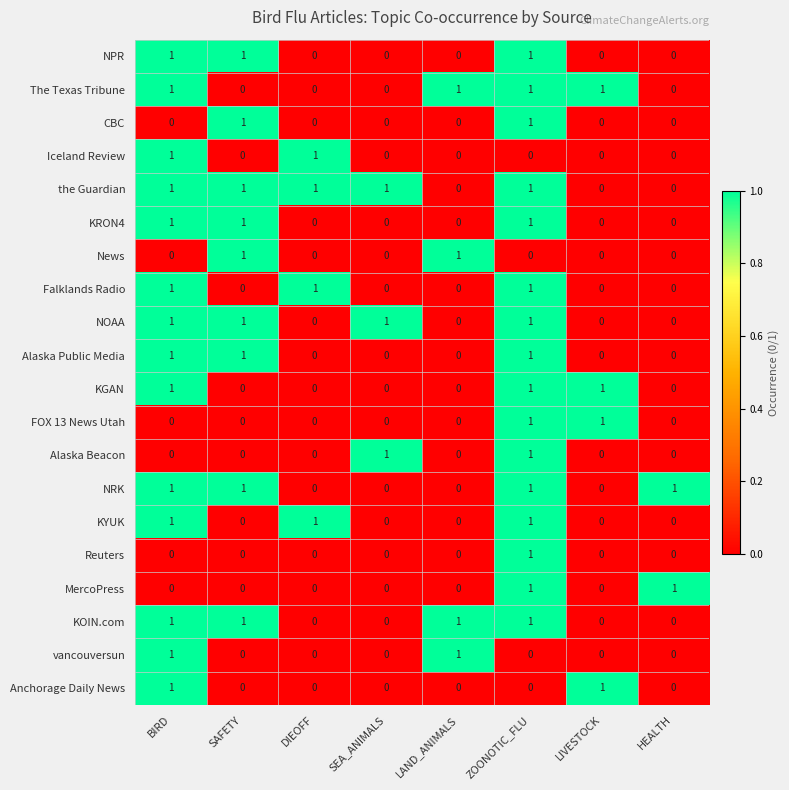

What is the sum of all KGAN values?

3